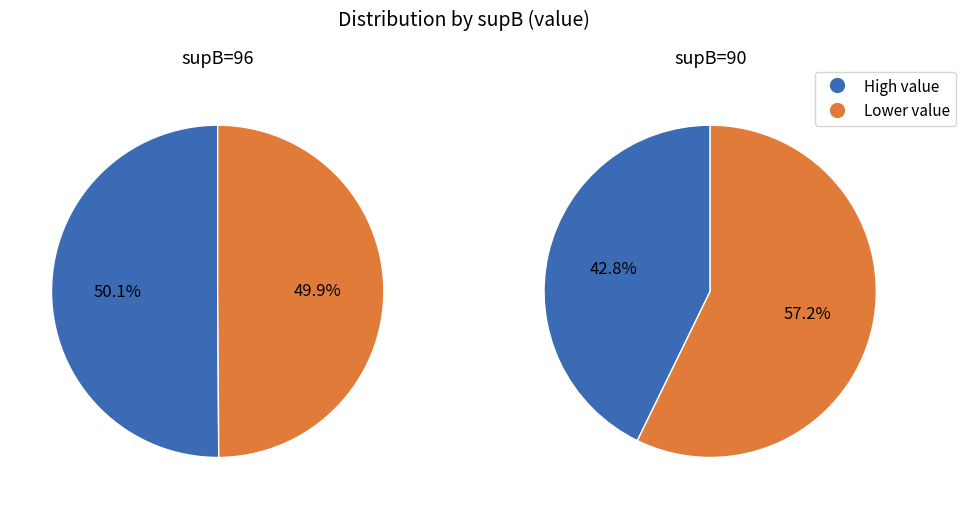

Does any single category account for the majority?

Yes